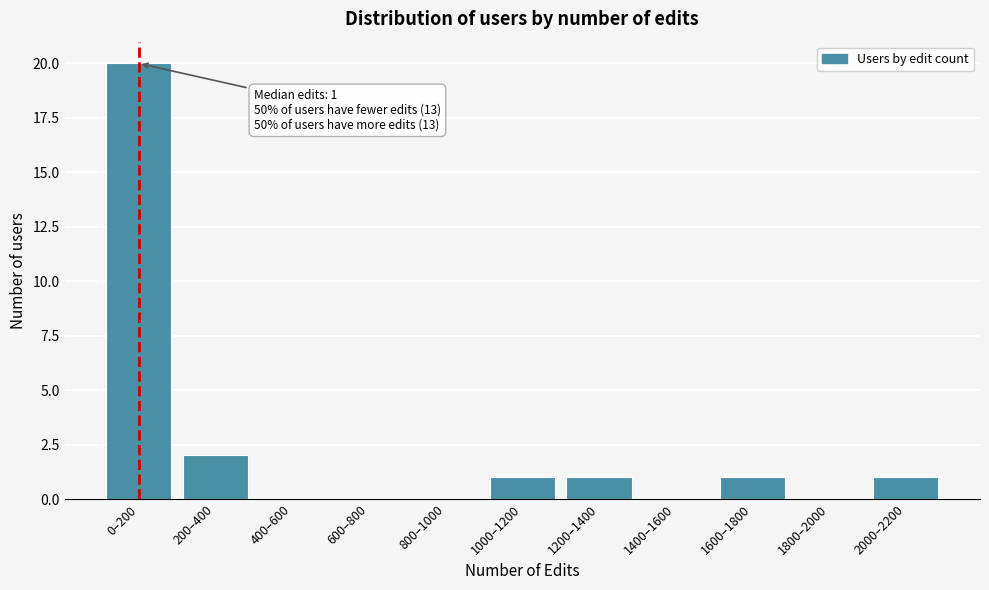

Reading left to right, extract all data points from this chart.

0–200=20	200–400=2	400–600=0	600–800=0	800–1000=0	1000–1200=1	1200–1400=1	1400–1600=0	1600–1800=1	1800–2000=0	2000–2200=1